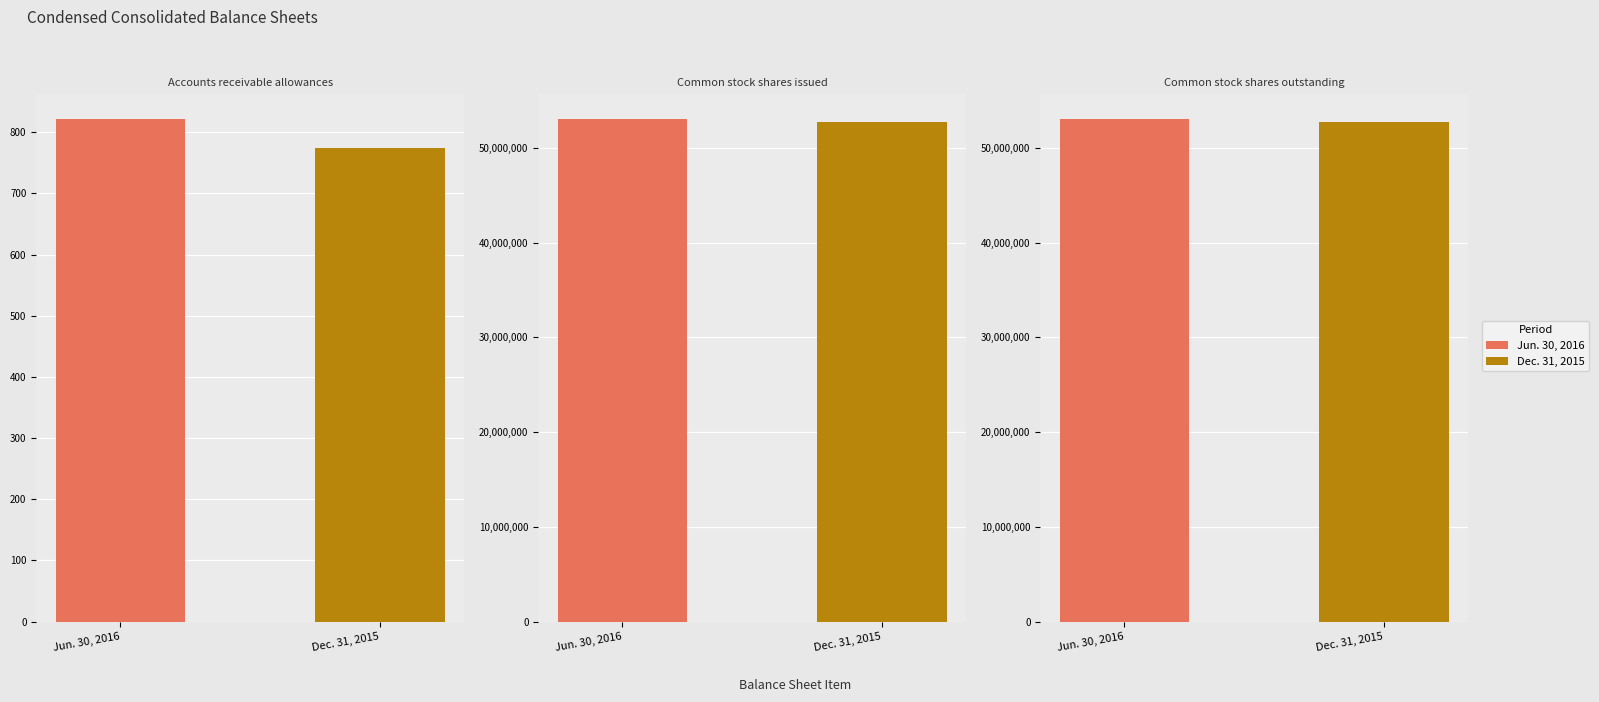

How many bars are there in total?

6